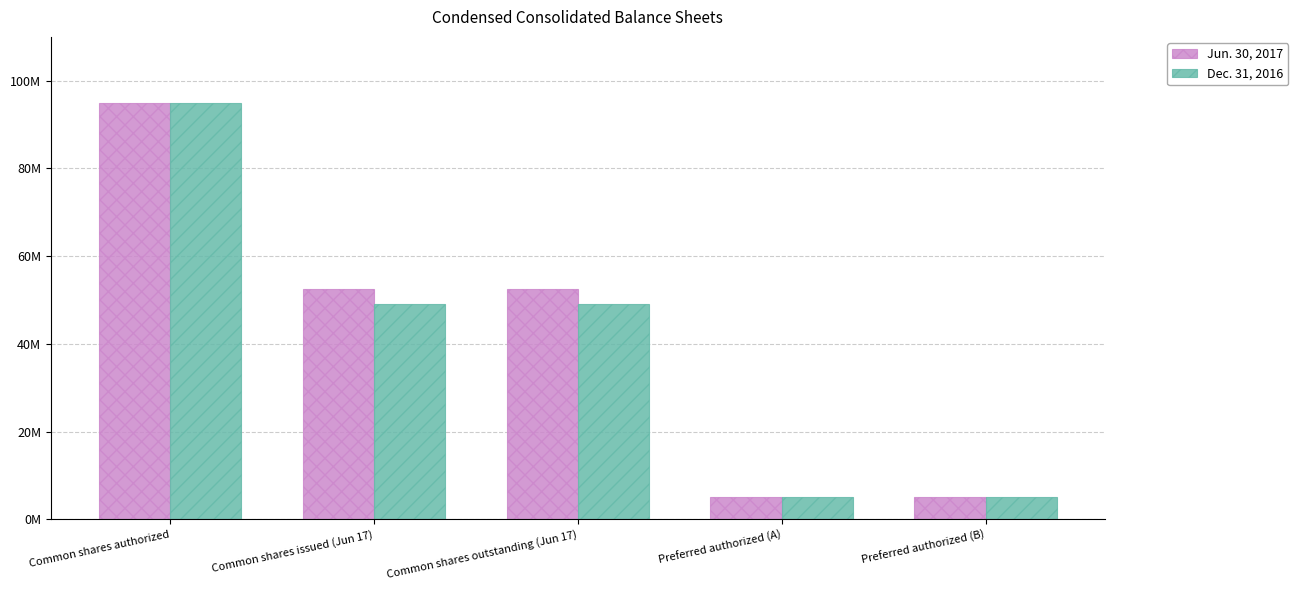

True or false: Dec. 31, 2016 has a value of 33550036 at Common shares issued (Jun 17).

False